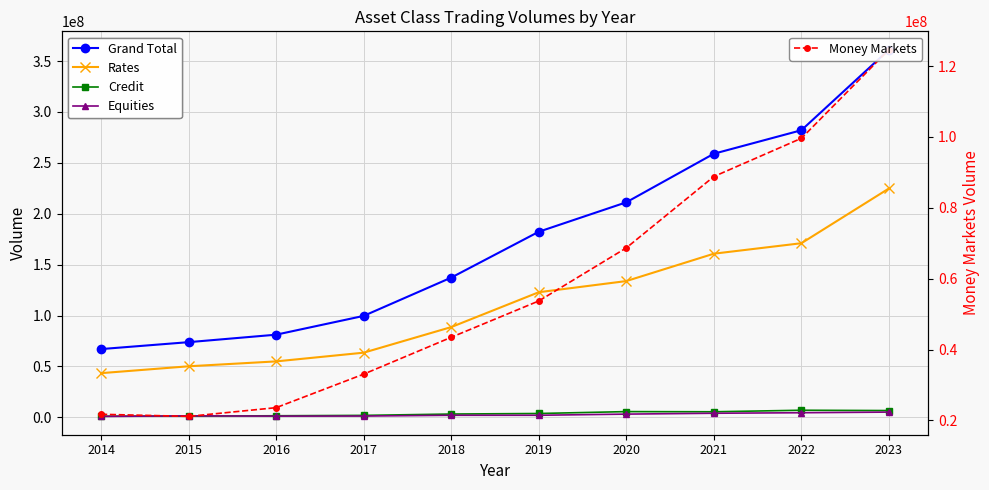

The Credit series shows 9436570 at 2022. True or false?

False